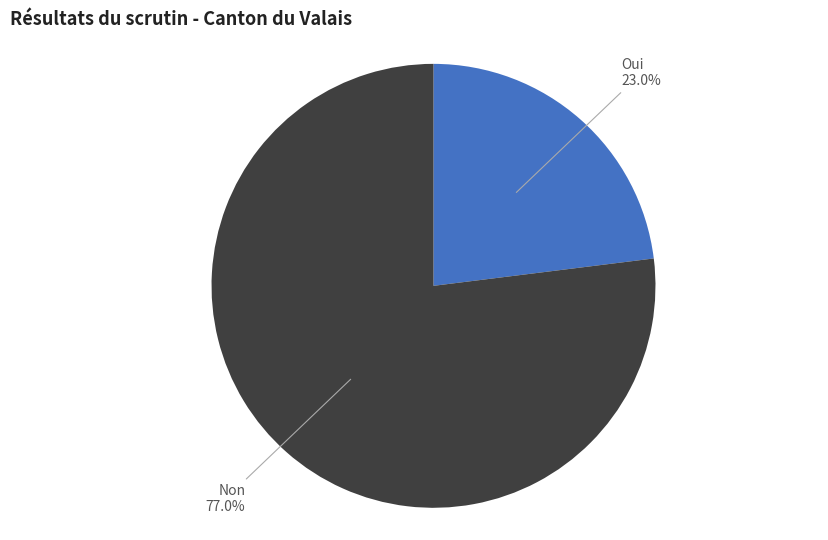

Is the sum of Non and Oui greater than half?

Yes